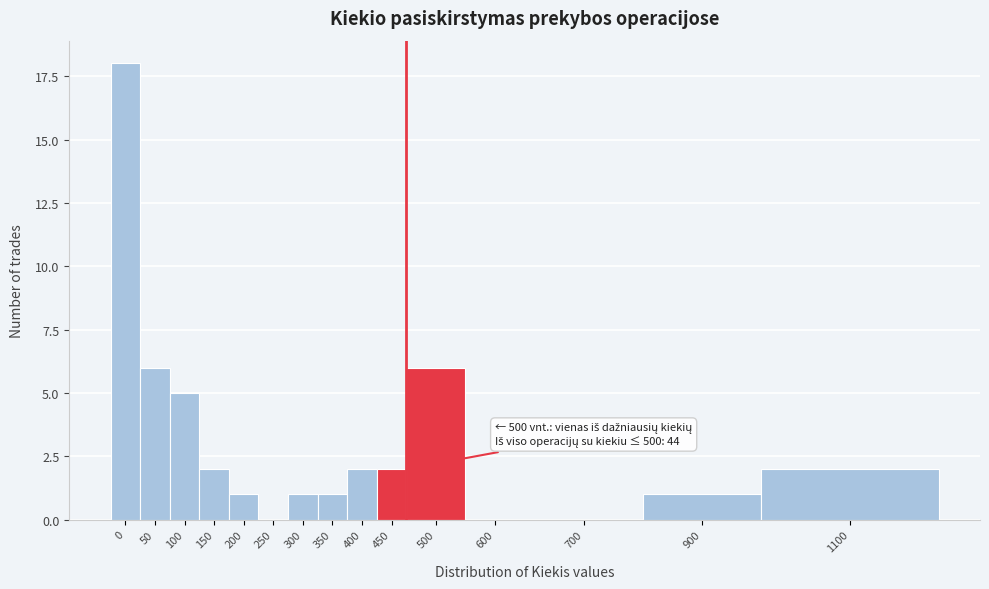

Reading left to right, extract all data points from this chart.

0=18	50=6	100=5	150=2	200=1	250=0	300=1	350=1	400=2	450=2	500=6	600=0	700=0	900=1	1100=2